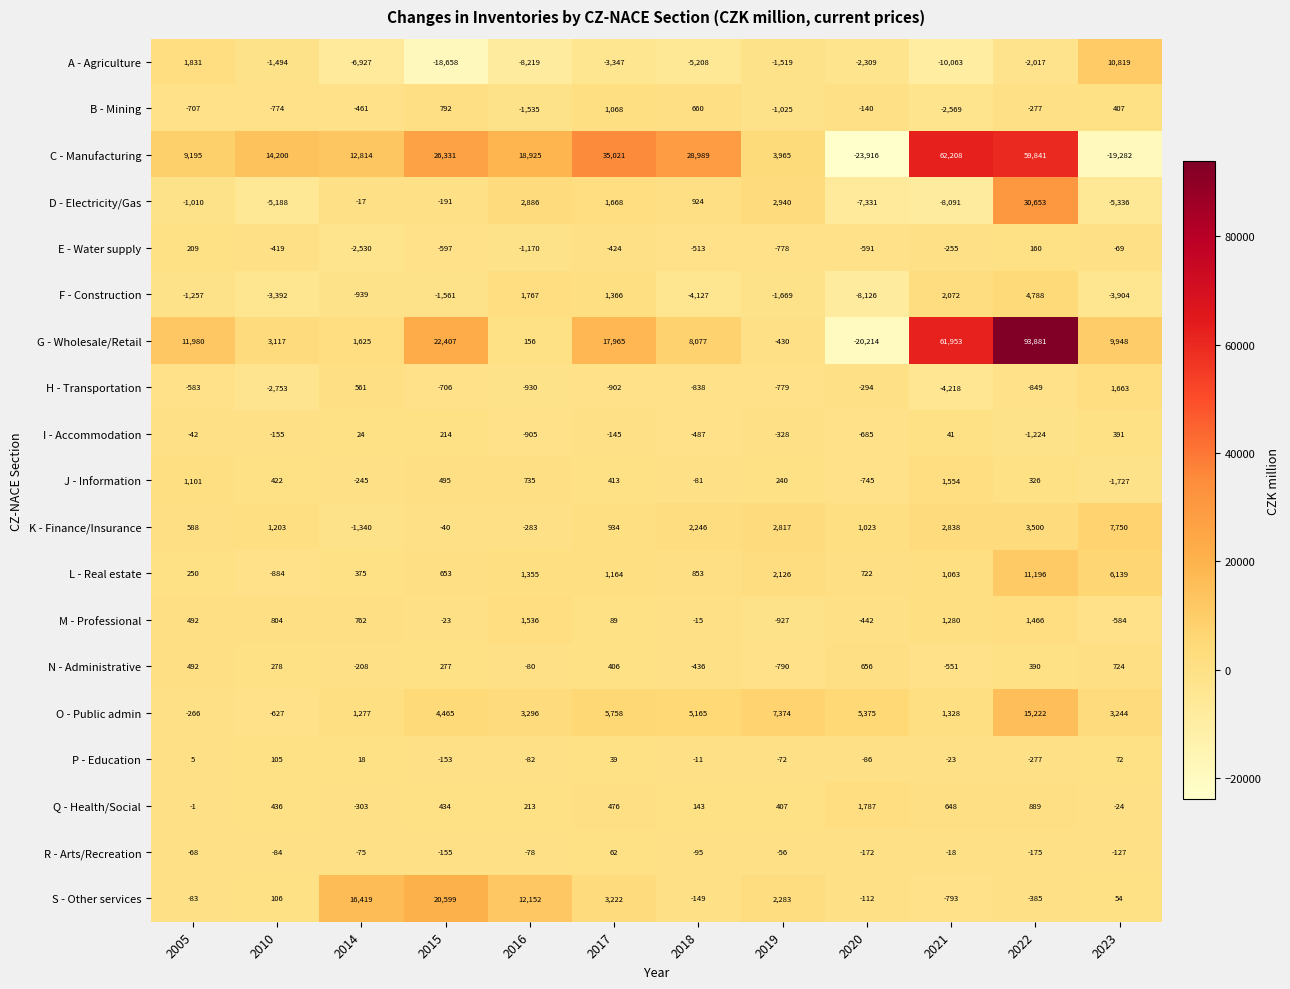

At which category does the chart reach its peak across all series?

2022